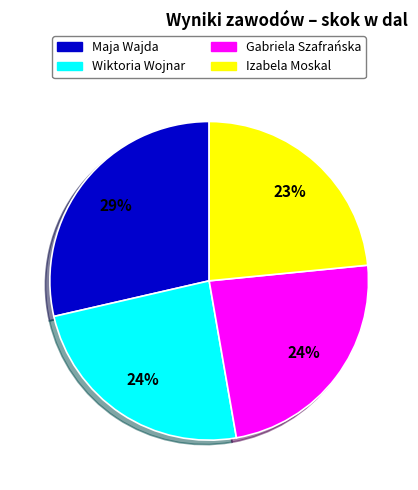

What is the largest slice in the pie chart?

Maja Wajda